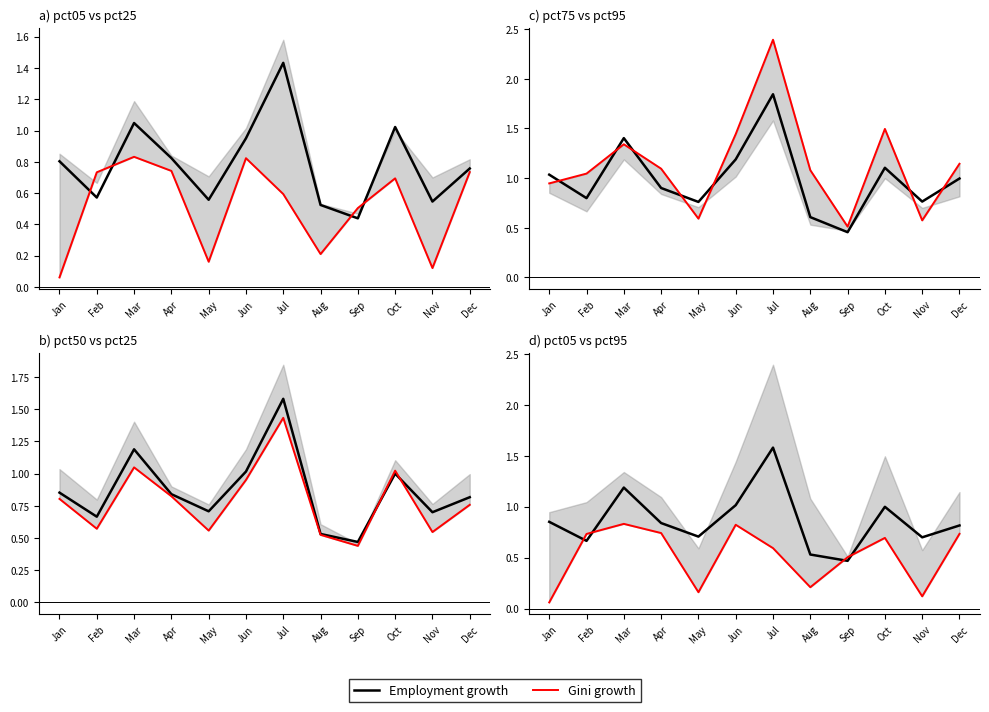

True or false: Employment growth has more than 0 interior local peaks.

True